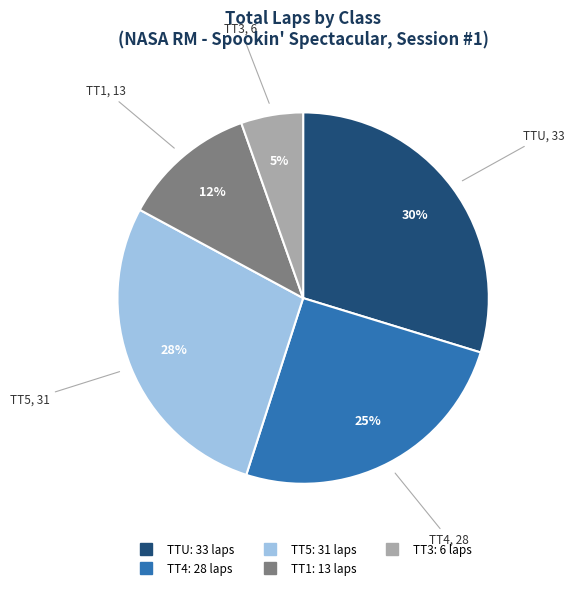

To the nearest percent, what portion does TT3 represent?

5%